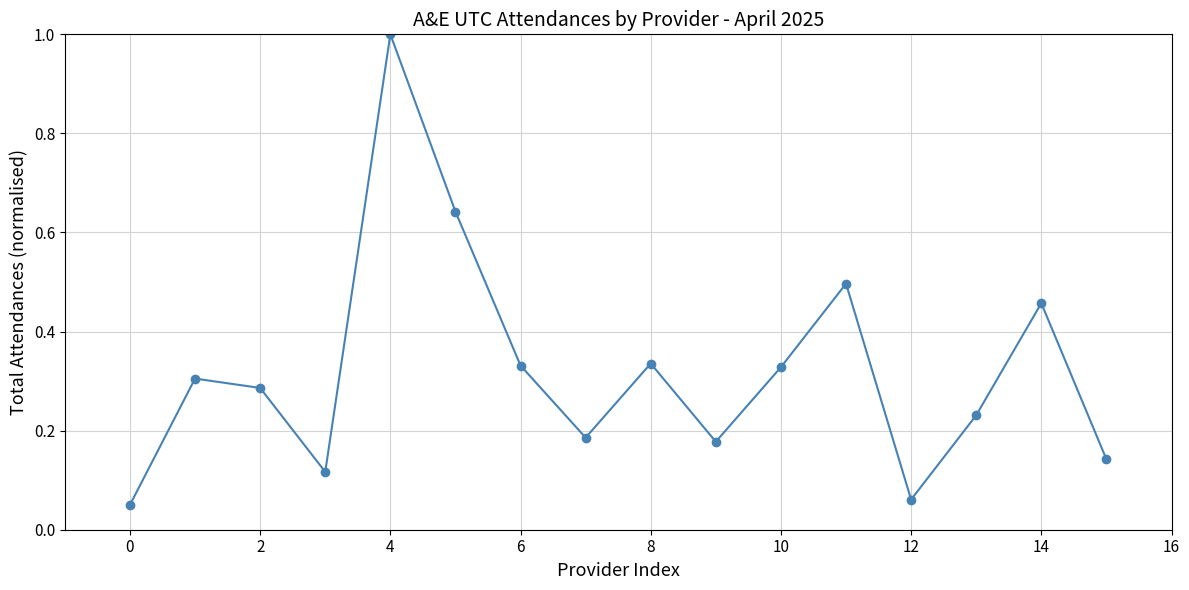

What is the sum of all values?

5.1